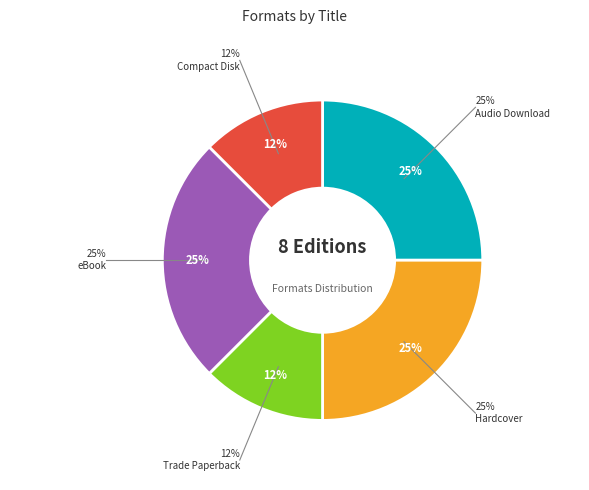

To the nearest percent, what percentage of the pie is eBook?

25%